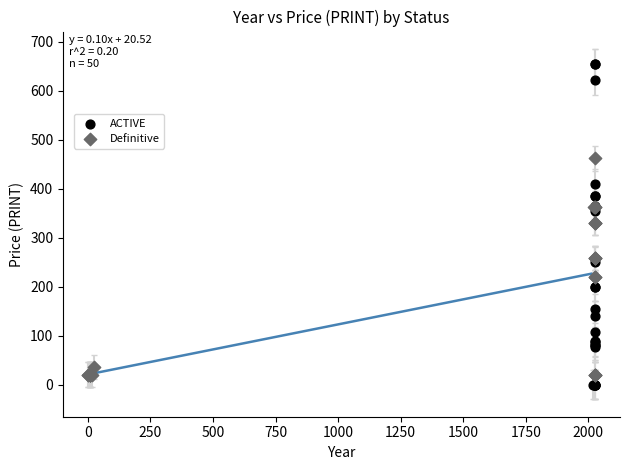

Which series has the widest spread of Y values?

ACTIVE